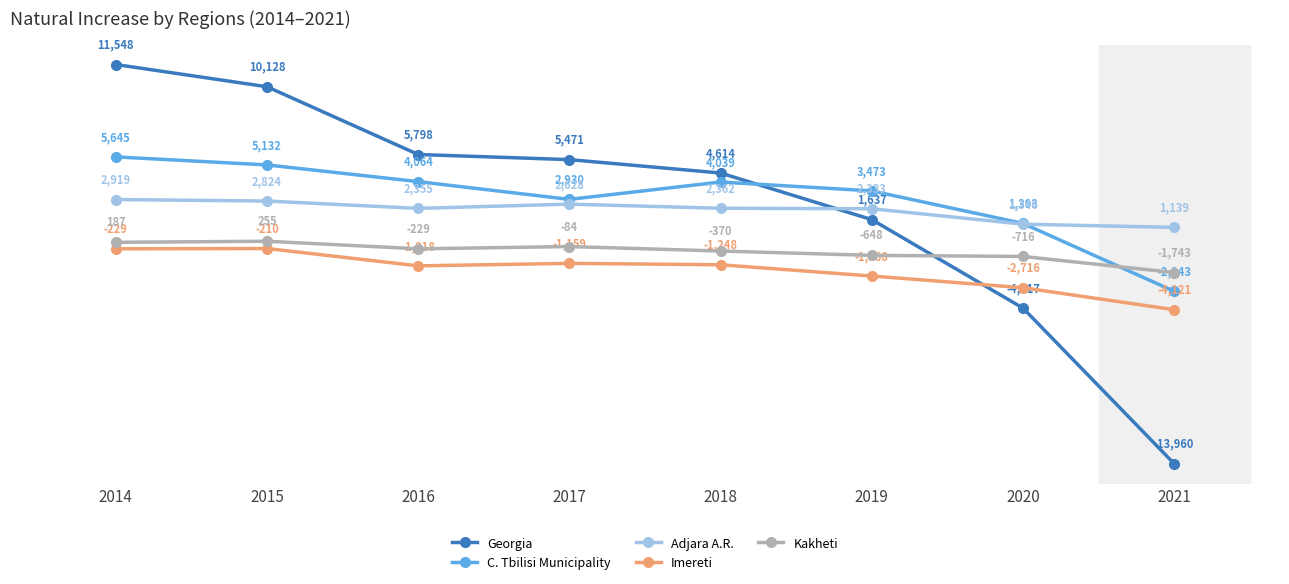

How many distinct data groups are displayed?

5